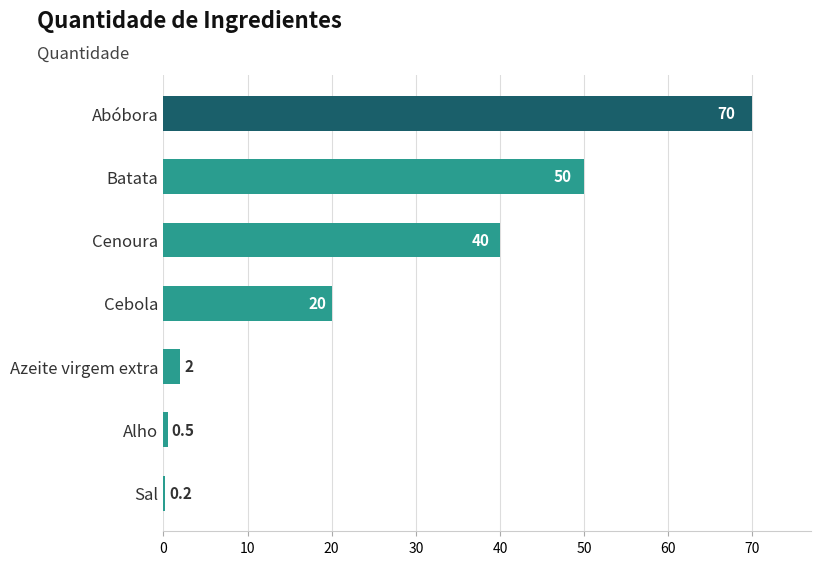

What is the maximum value shown in the chart?

70.0